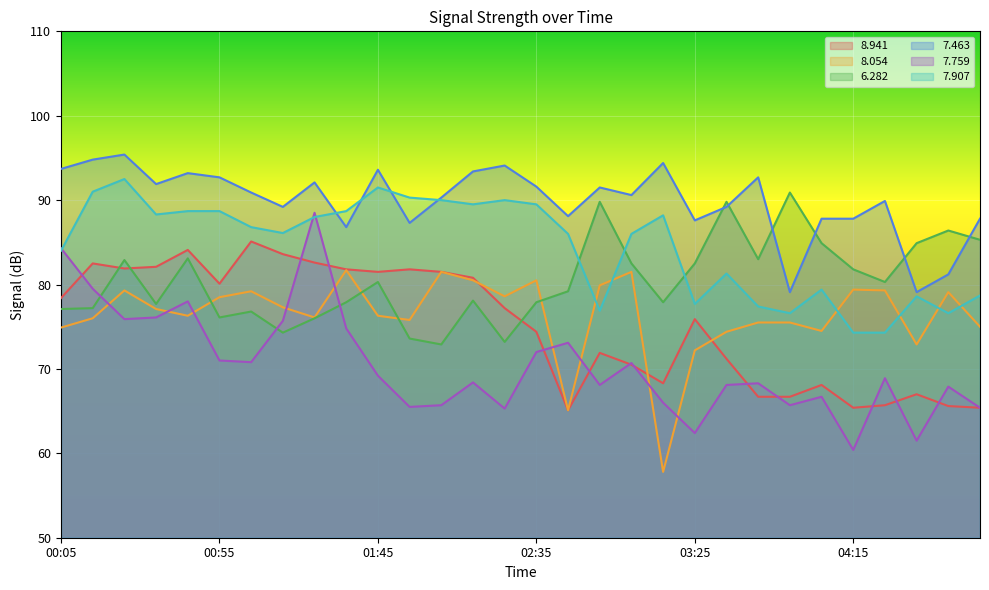

What is the sum of all 8.054 values?

2291.7